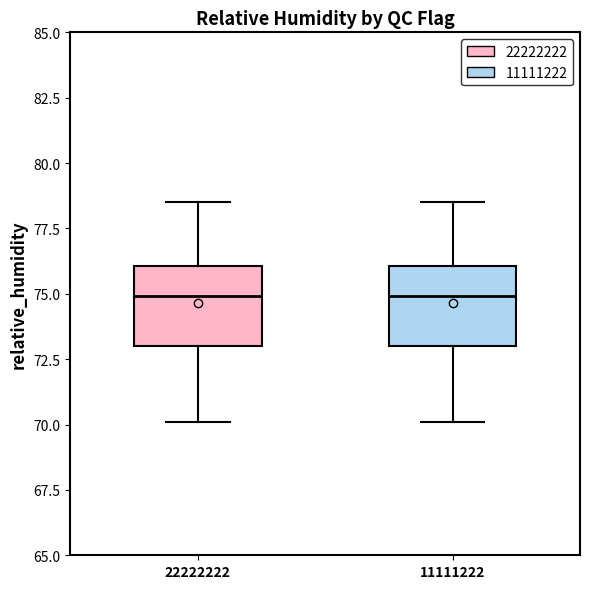

Reading left to right, read every box against the y-axis: the position of its median line, the range the box covers, and the ends of its whiskers. The values are not printed on the chart, so give them approximately, as read against the axis.

22222222: median 75.0, box 73.0 to 76.0, whiskers 70.0 to 78.5
11111222: median 75.0, box 73.0 to 76.0, whiskers 70.0 to 78.5